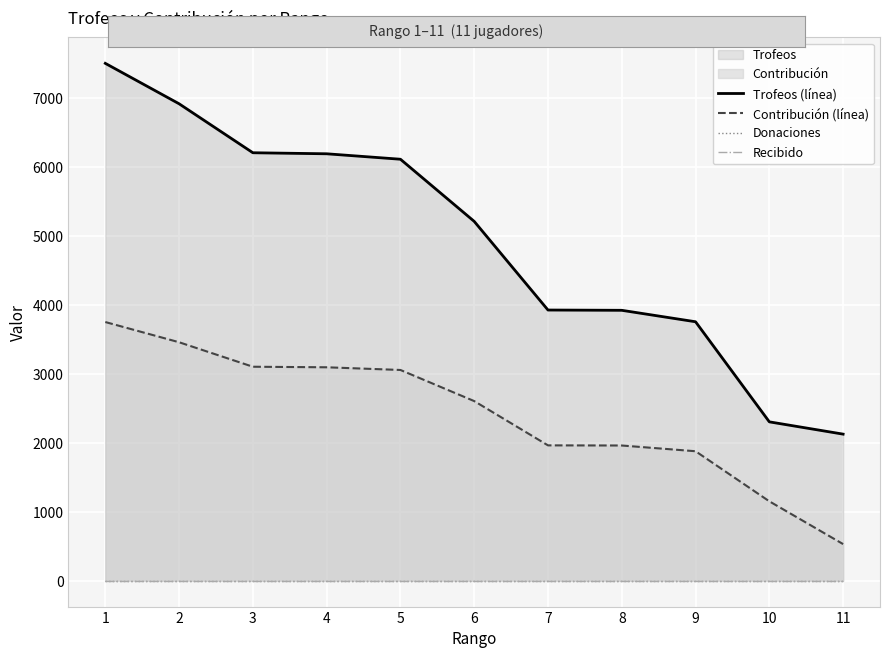

List the labels in order of Trofeos (línea) value, largest first.

1, 2, 3, 4, 5, 6, 7, 8, 9, 10, 11